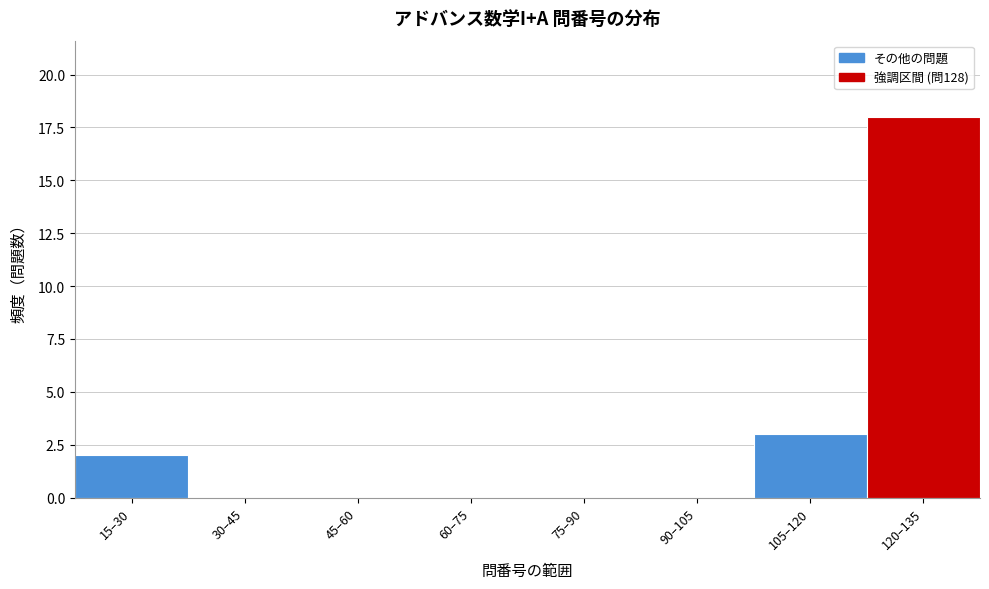

Reading left to right, what are all the values shown in this chart?

15–30=2	30–45=0	45–60=0	60–75=0	75–90=0	90–105=0	105–120=3	120–135=18